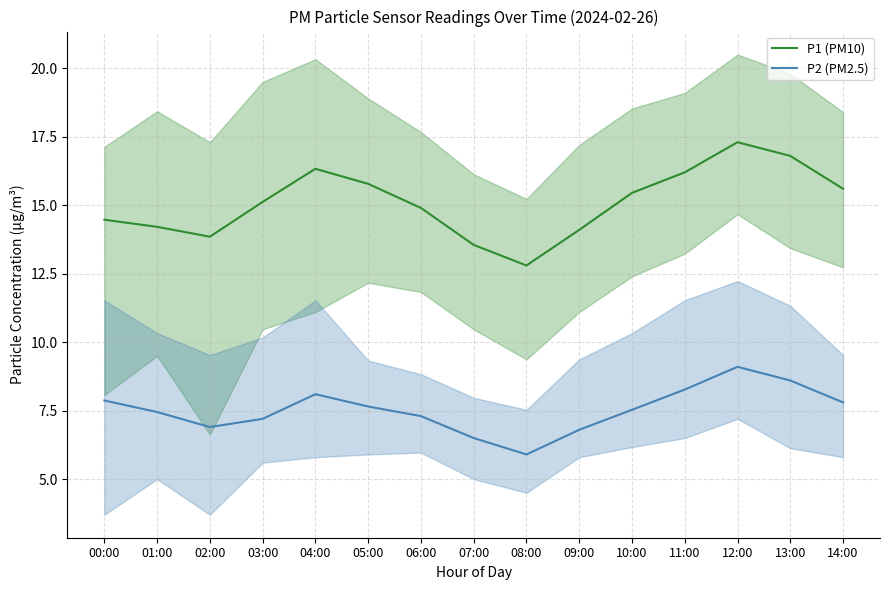

In P2 (PM2.5), how many points are lower than both neighbors (excluding endpoints)?

2